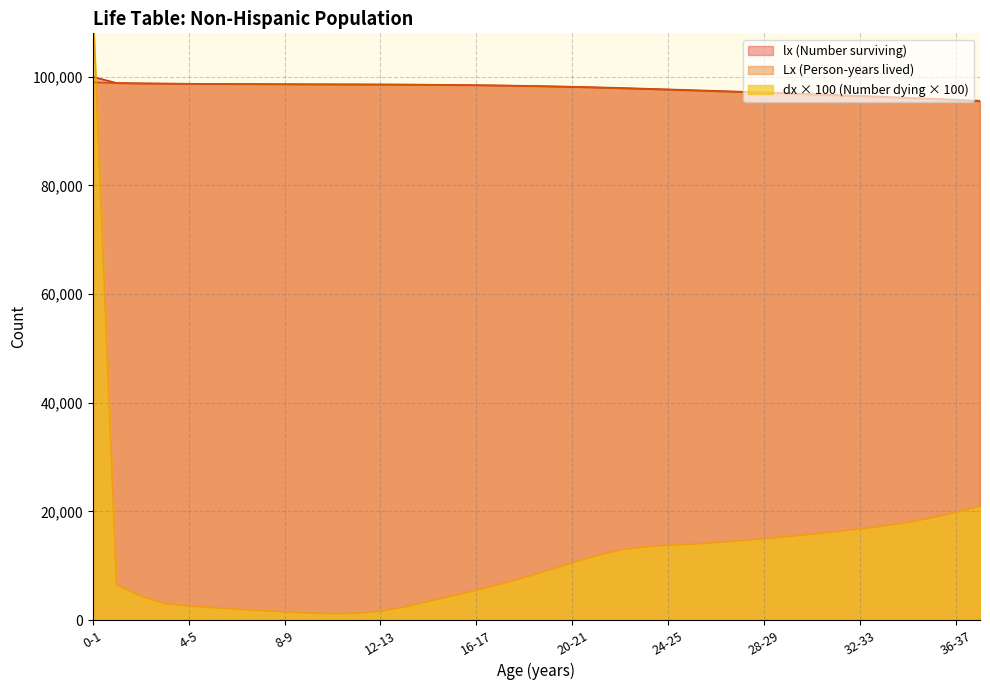

What is the sum of the Lx (Person-years lived) values at 17-18 and 14-15?

196892.7